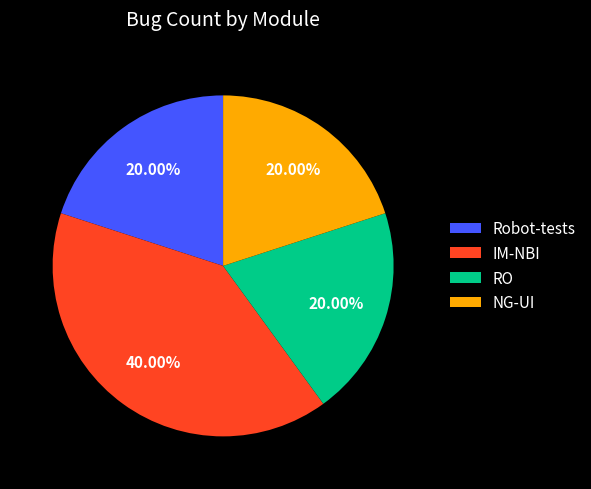

Which category has the biggest portion of the pie?

IM-NBI